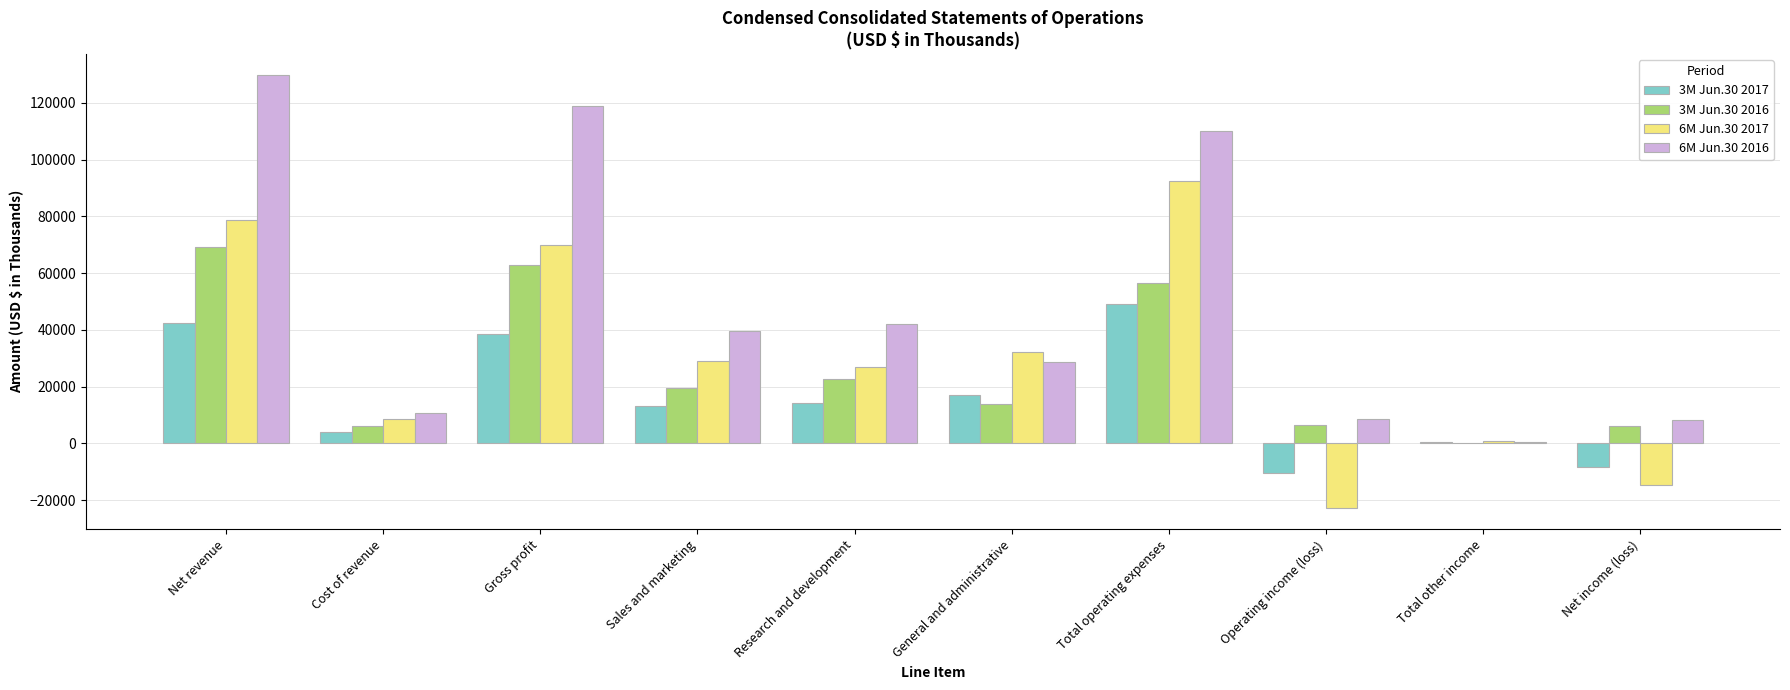

Where is 3M Jun.30 2017 nearest to the value 19327?

General and administrative